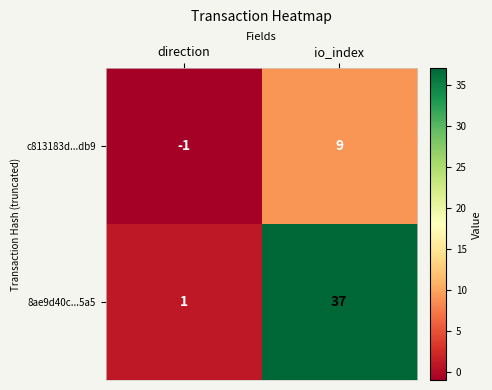

Reading right to left, list all the values displayed in this chart.

c813183d...db9: 9	-1
8ae9d40c...5a5: 37	1